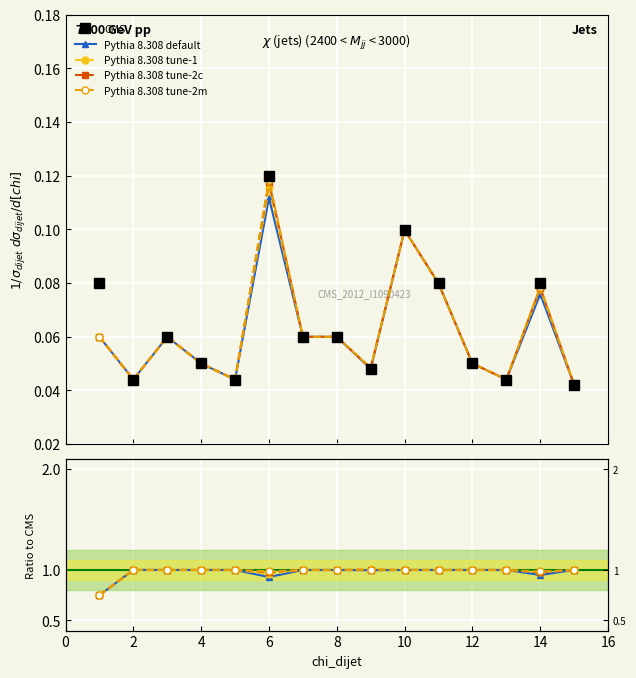

Which series changed the most between 8 and 13?

Pythia 8.308 default